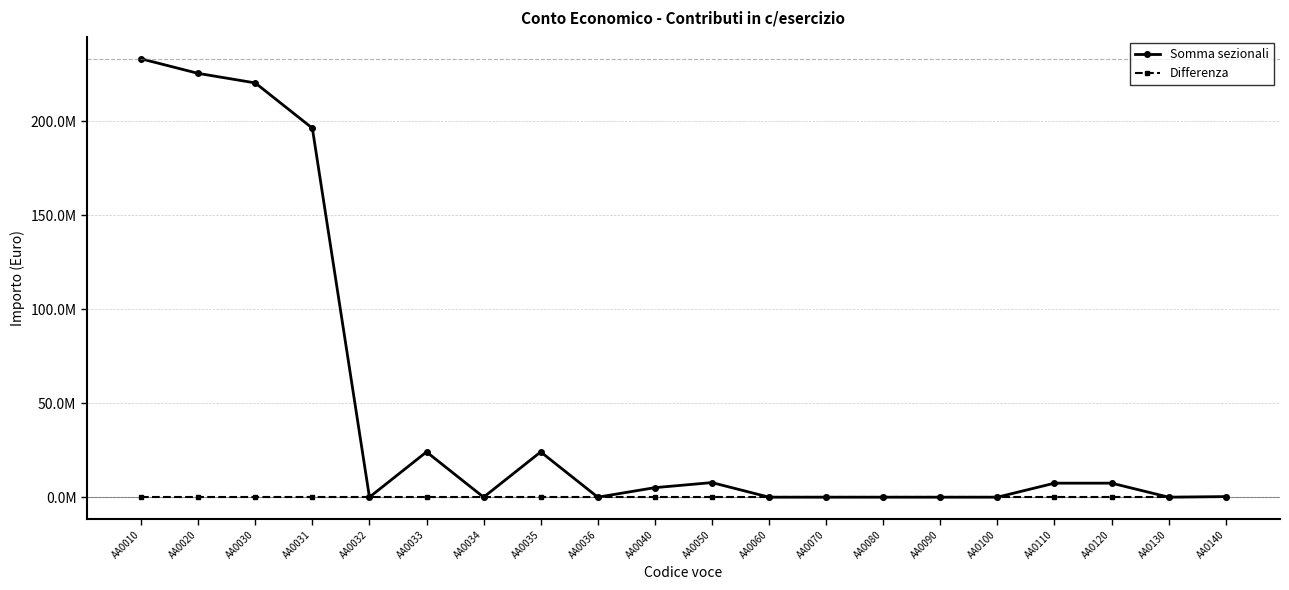

Does the chart have visible grid lines?

Yes